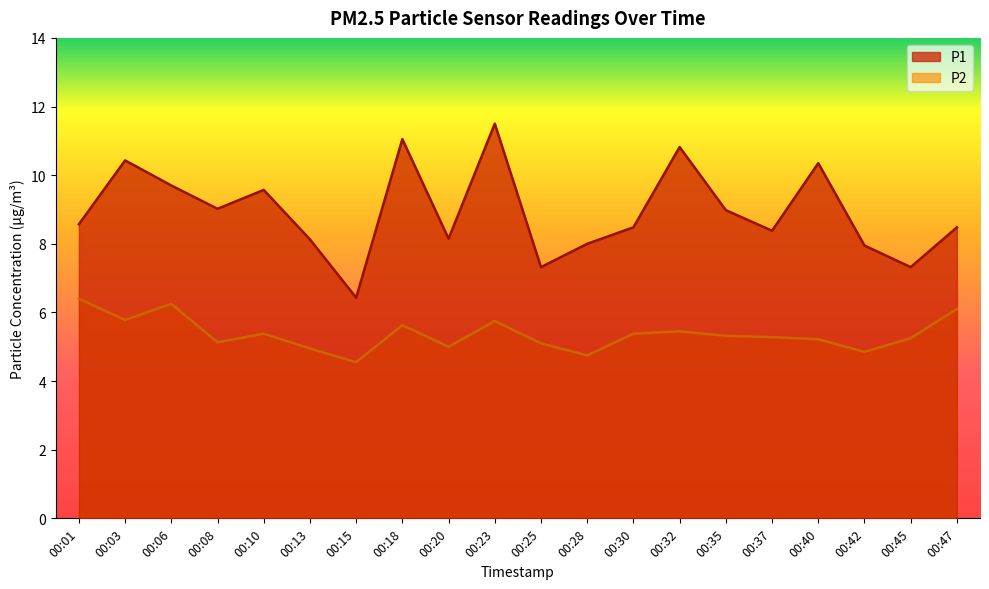

What is the value of the P1 point at the 8th from the left?

11.1